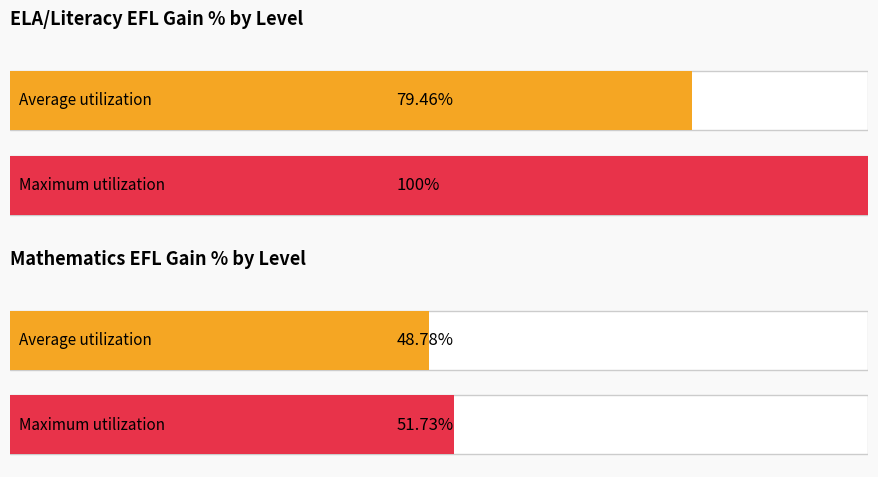

True or false: Mathematics EFL Gain % has a value of 0.3 at ABE Total.

False